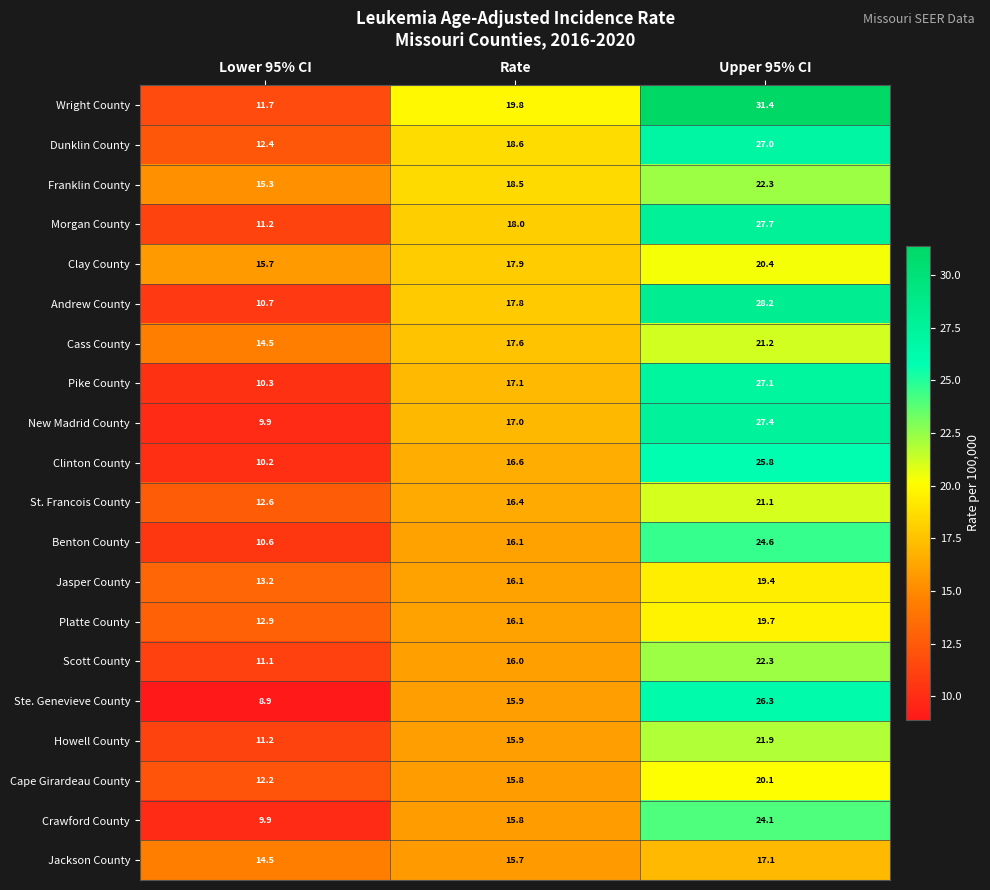

Between Rate and Upper 95% CI, which series saw the biggest shift?

Wright County